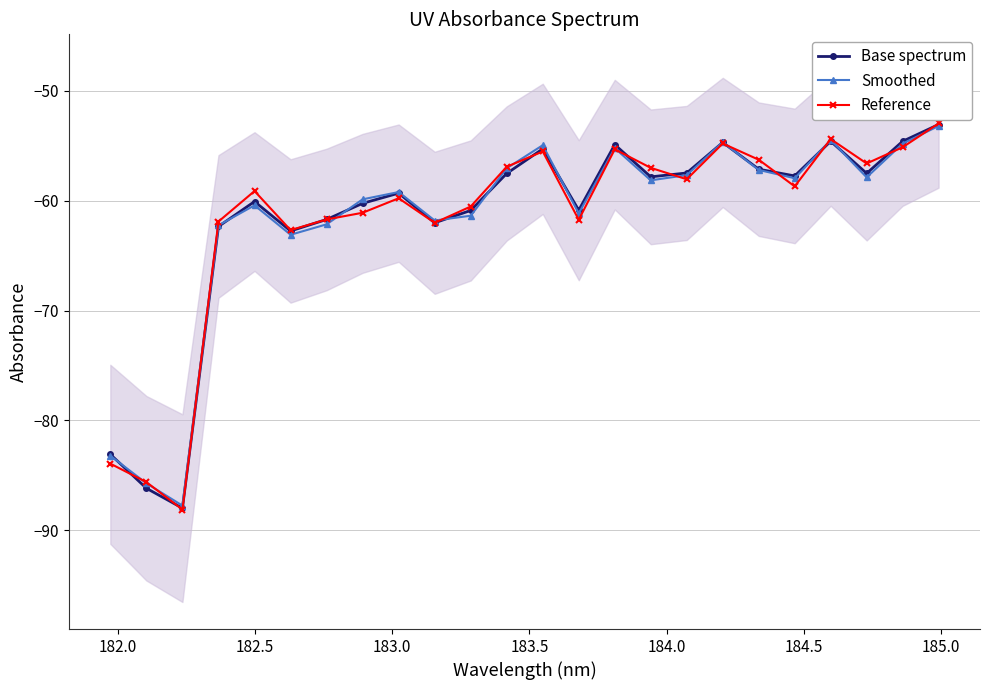

What is the value of the Smoothed point at the 24th from the left?

-53.2